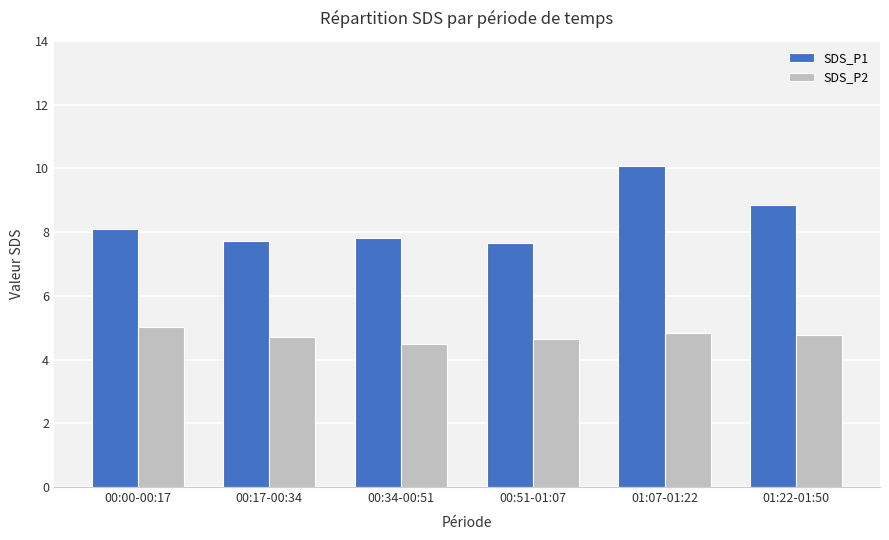

How many data points in SDS_P1 are above 8?

3